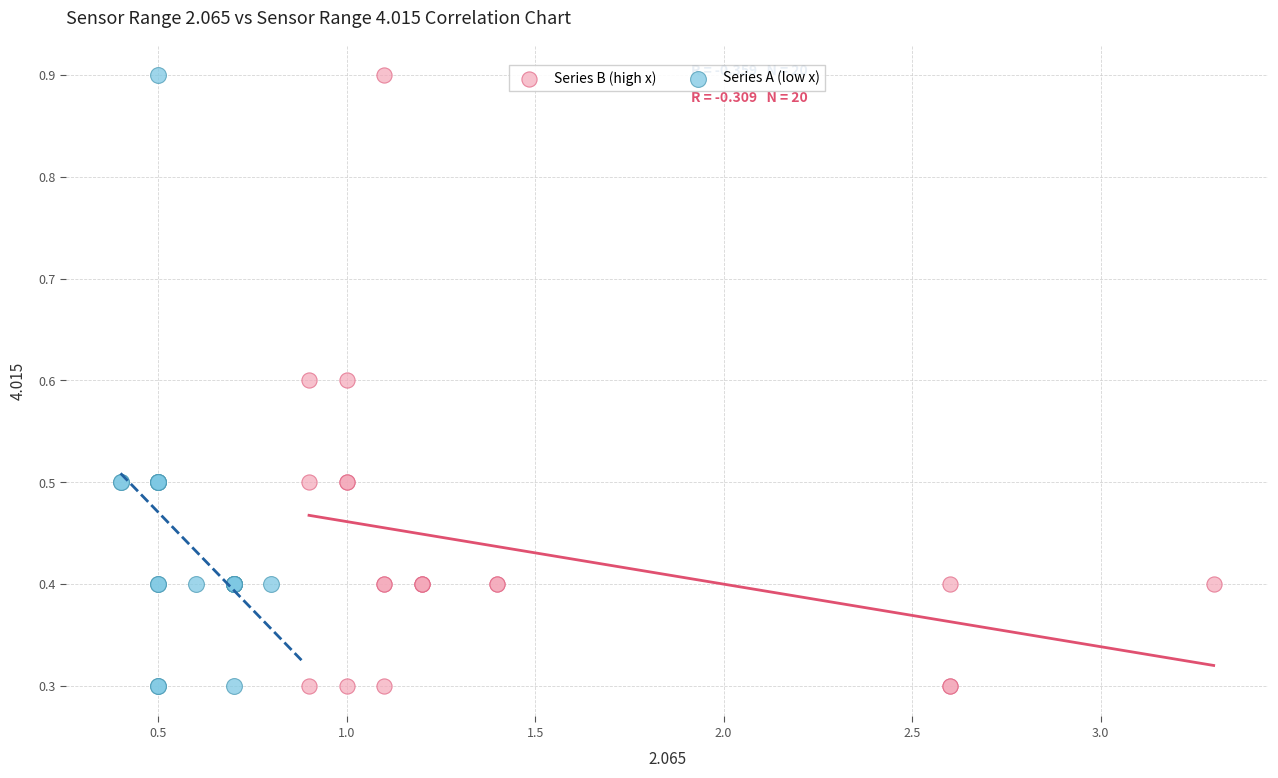

What are all the series names shown in the legend?

Series B (high x), Series A (low x)